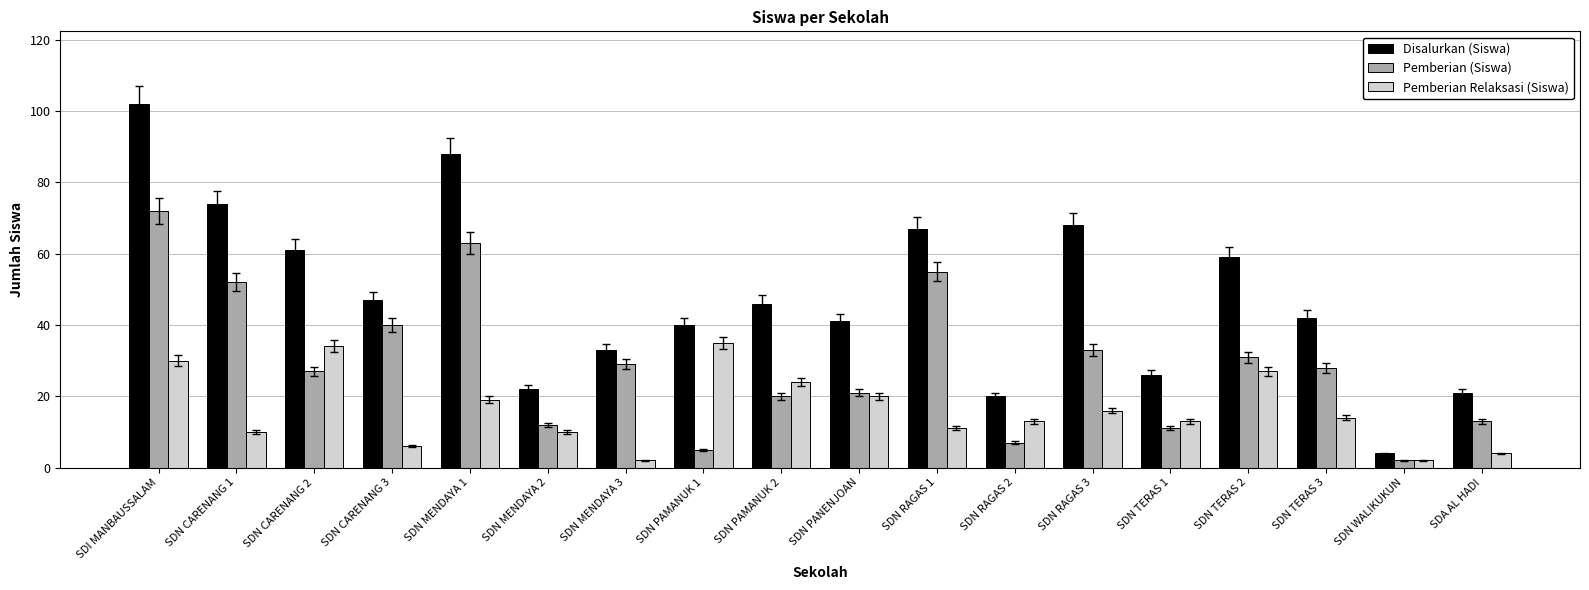

How many distinct data groups are displayed?

3